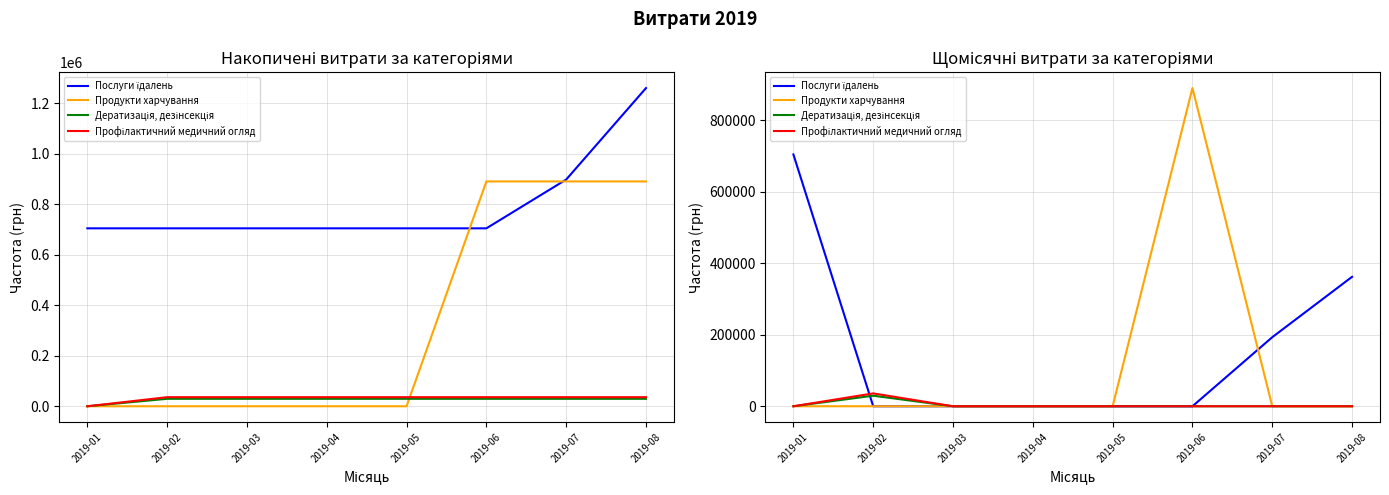

The value of Дератизація, дезінсекція at 2019-05 is -12974.4. True or false?

False